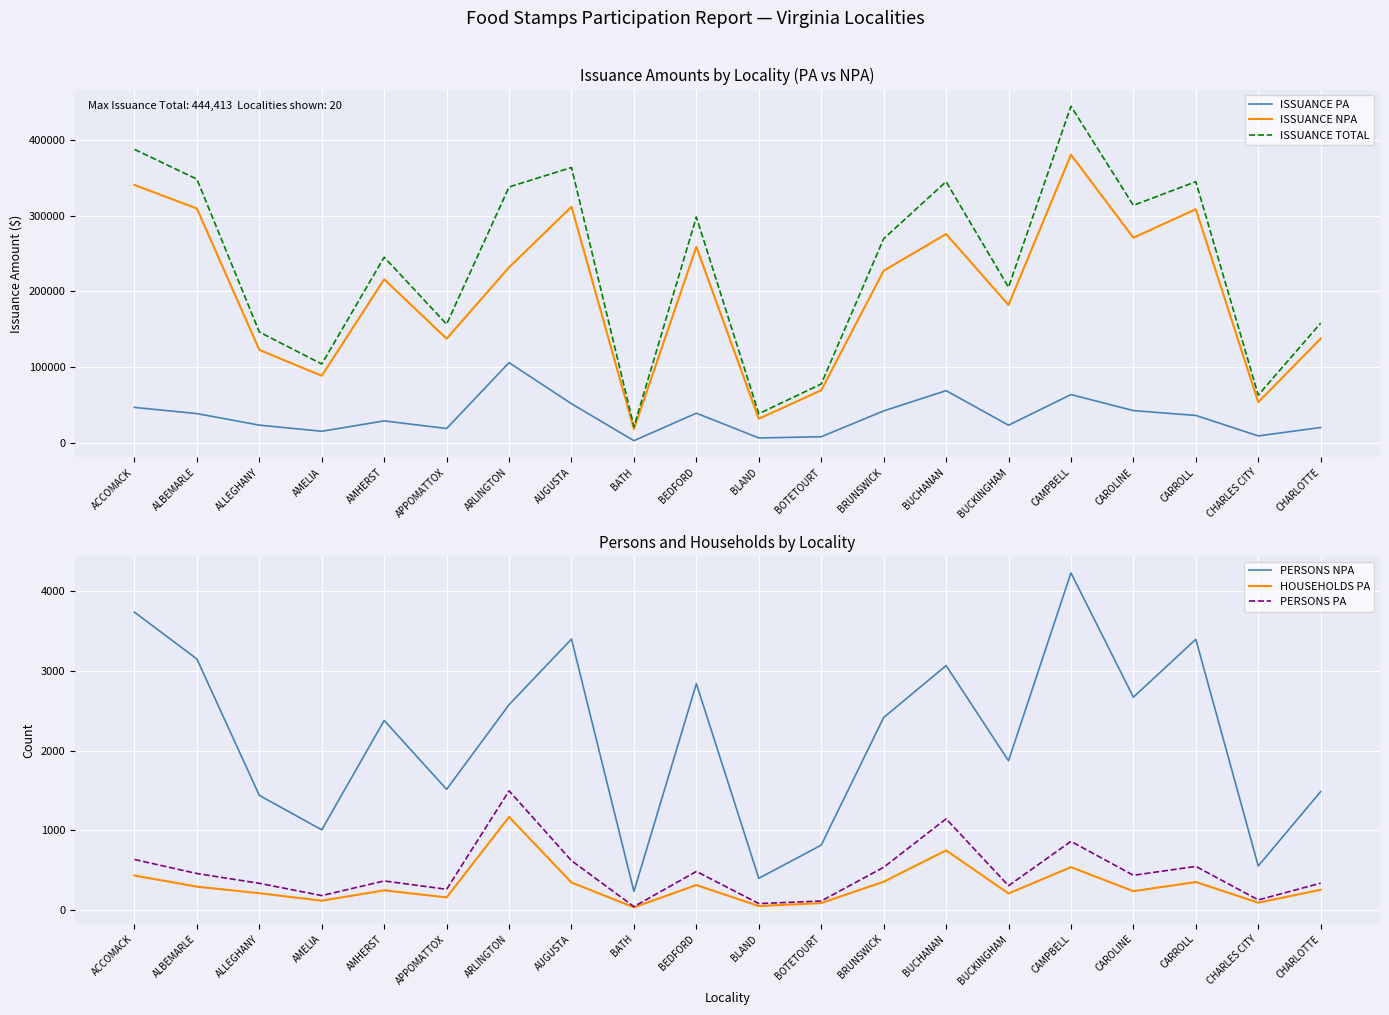

In ISSUANCE PA, how many points are higher than both neighbors (excluding endpoints)?

5